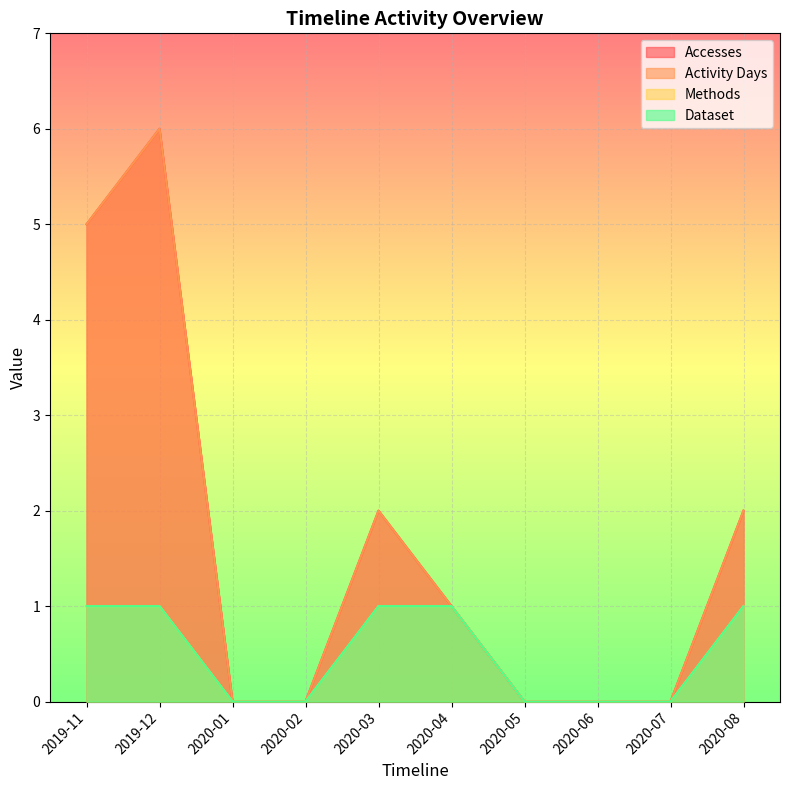

At which category does the chart reach its minimum across all series?

2020-01